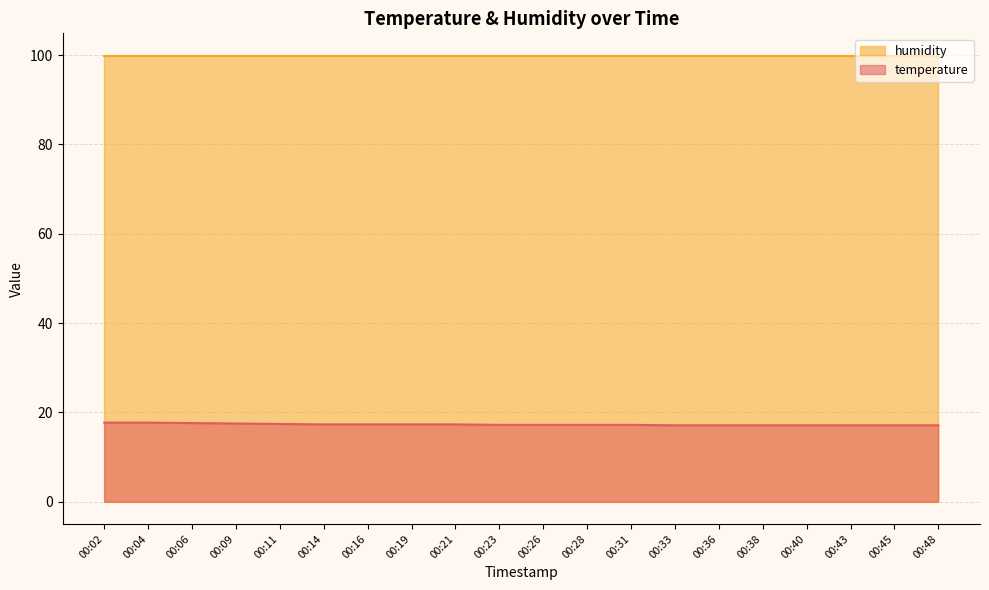

True or false: temperature and humidity cross at least once.

False